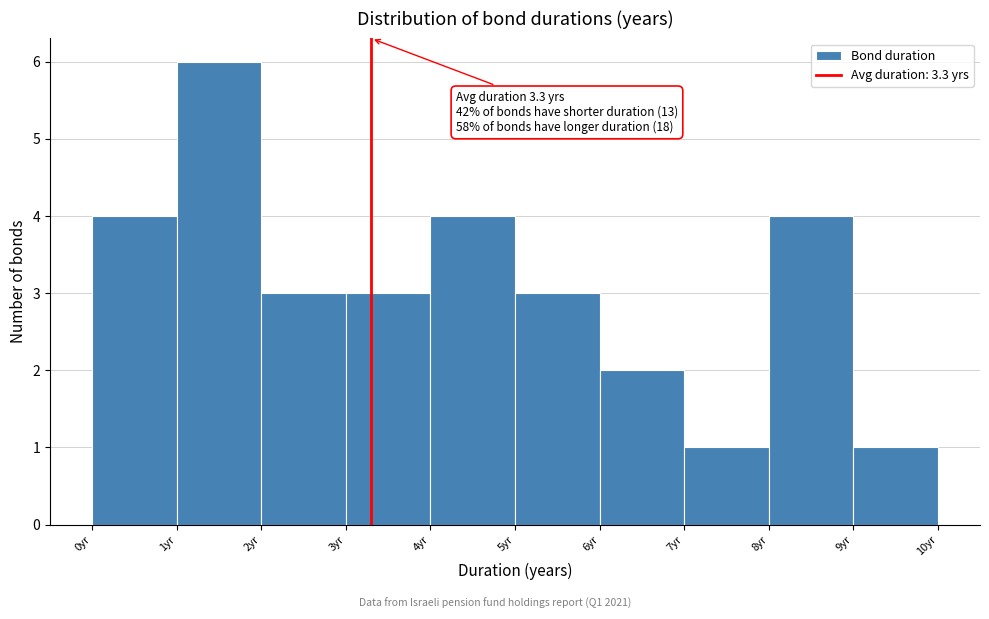

Which range on the x-axis has the tallest bar?

1 to 2